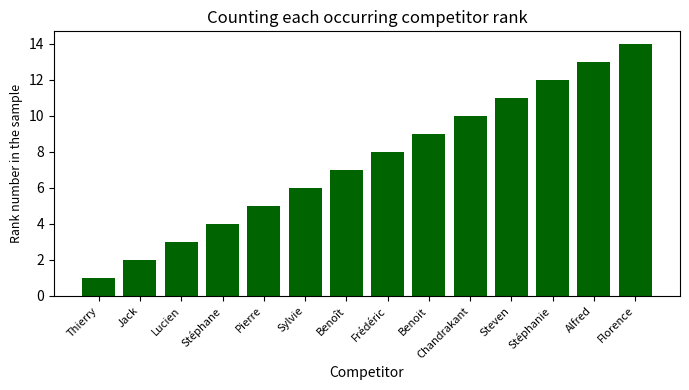

Rank the categories by value from highest to lowest.

Florence, Alfred, Stéphanie, Steven, Chandrakant, Benoit, Frédéric, Benoît, Sylvie, Pierre, Stéphane, Lucien, Jack, Thierry